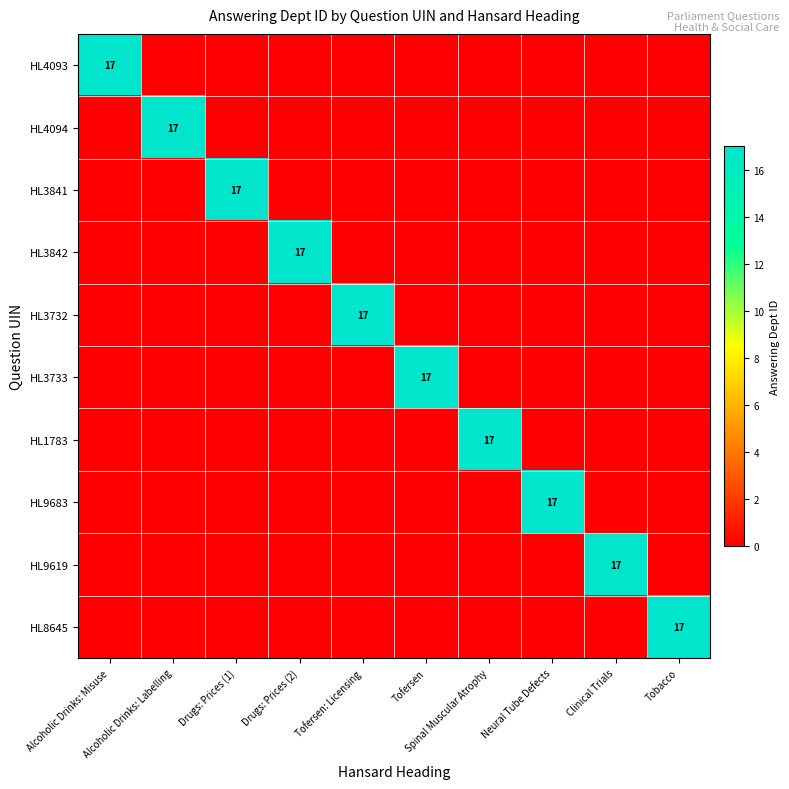

How many distinct data groups are displayed?

10